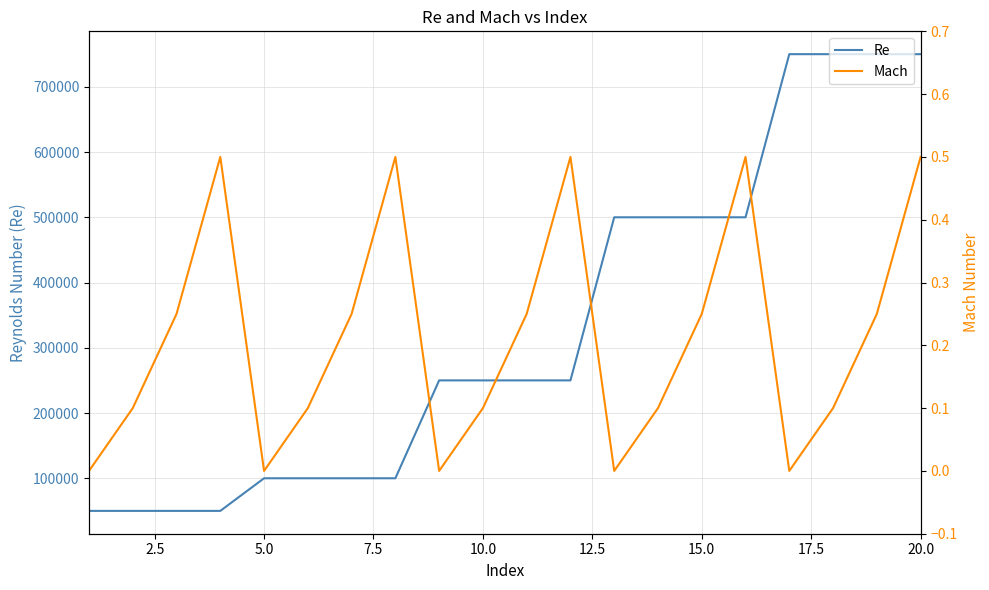

What is the maximum value for Re?

750000